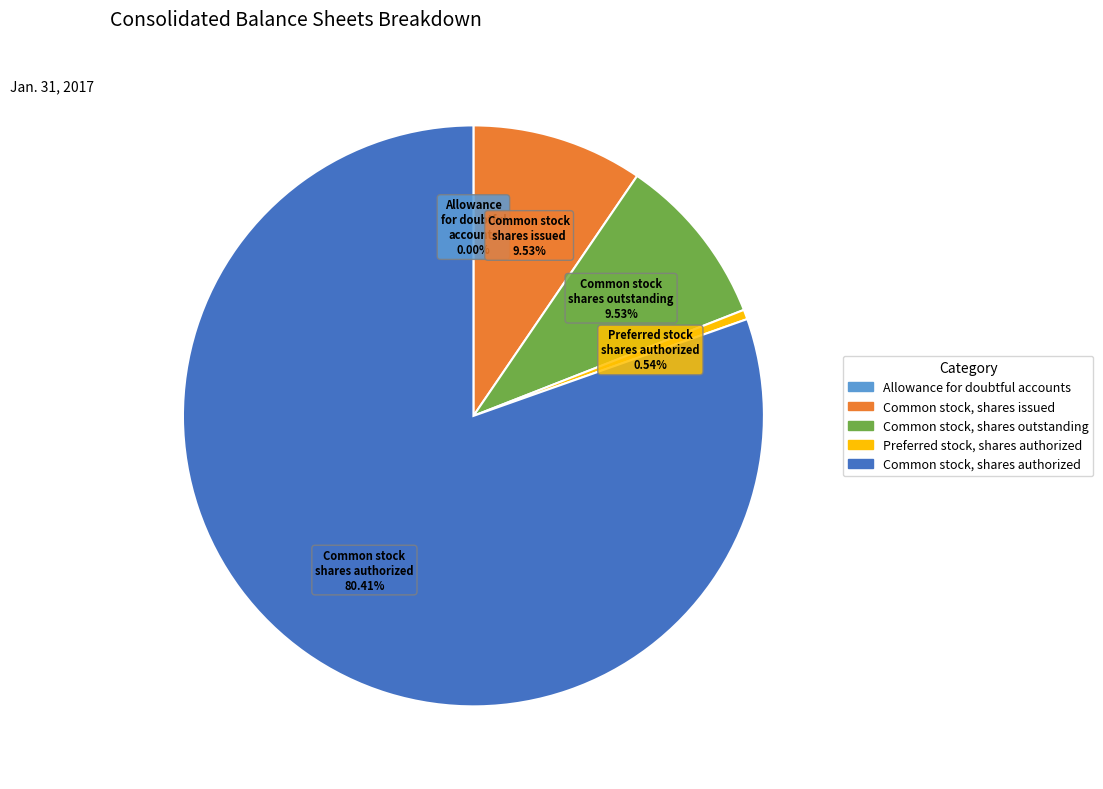

To the nearest percent, what is the difference between the largest and smallest slice percentages?

80%